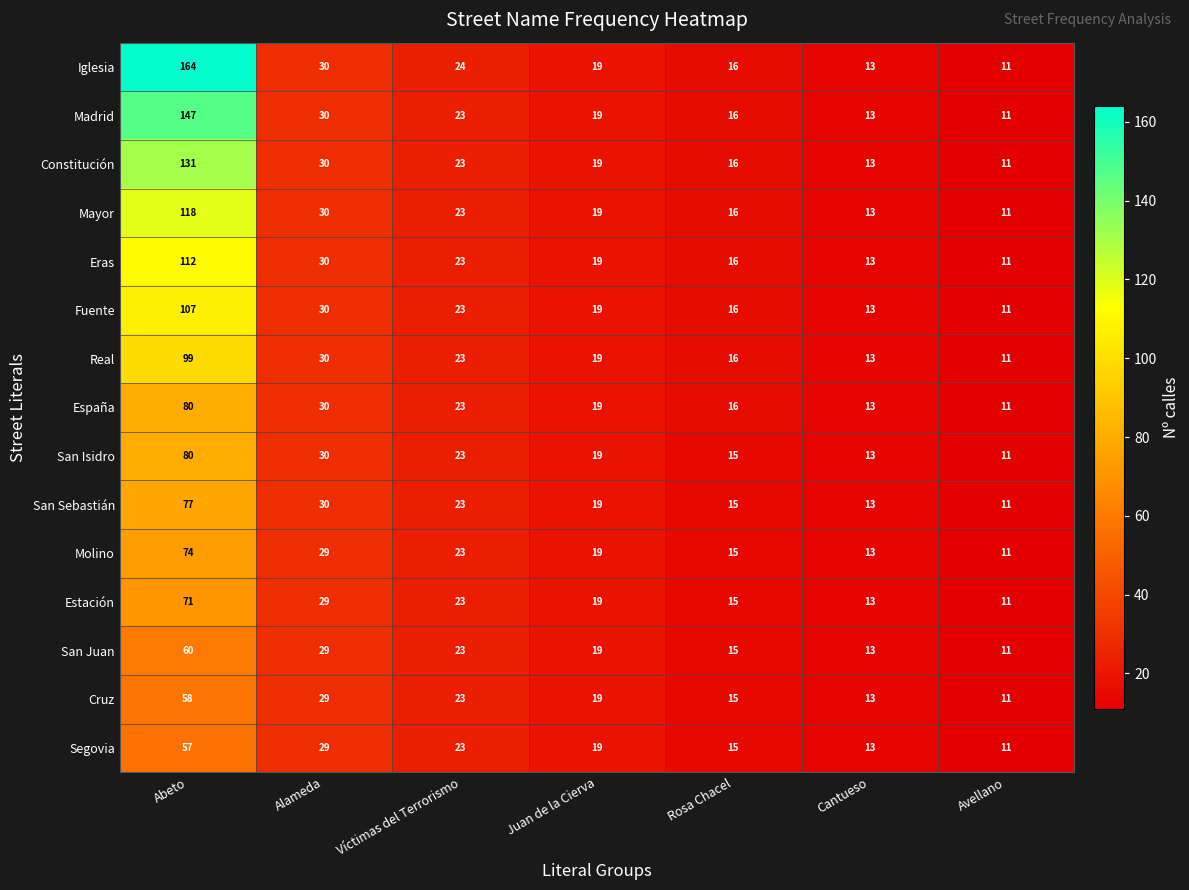

Which series has the largest range (max minus min)?

Iglesia